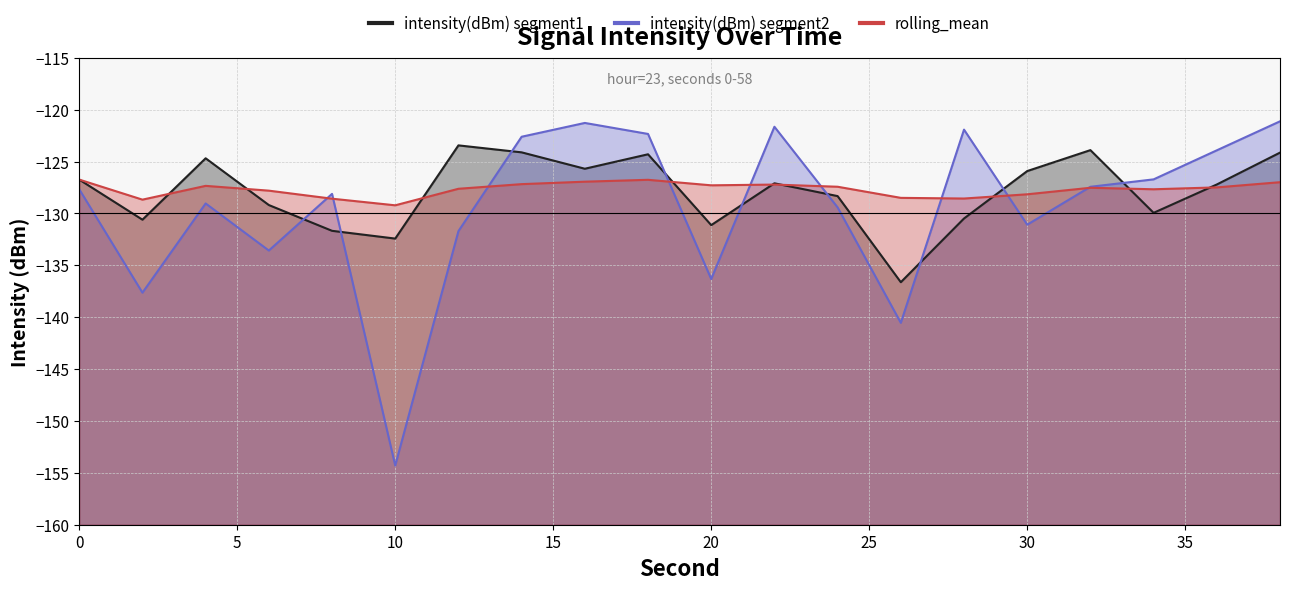

List the series in order of their peak value, highest first.

intensity(dBm) segment2, intensity(dBm) segment1, rolling_mean